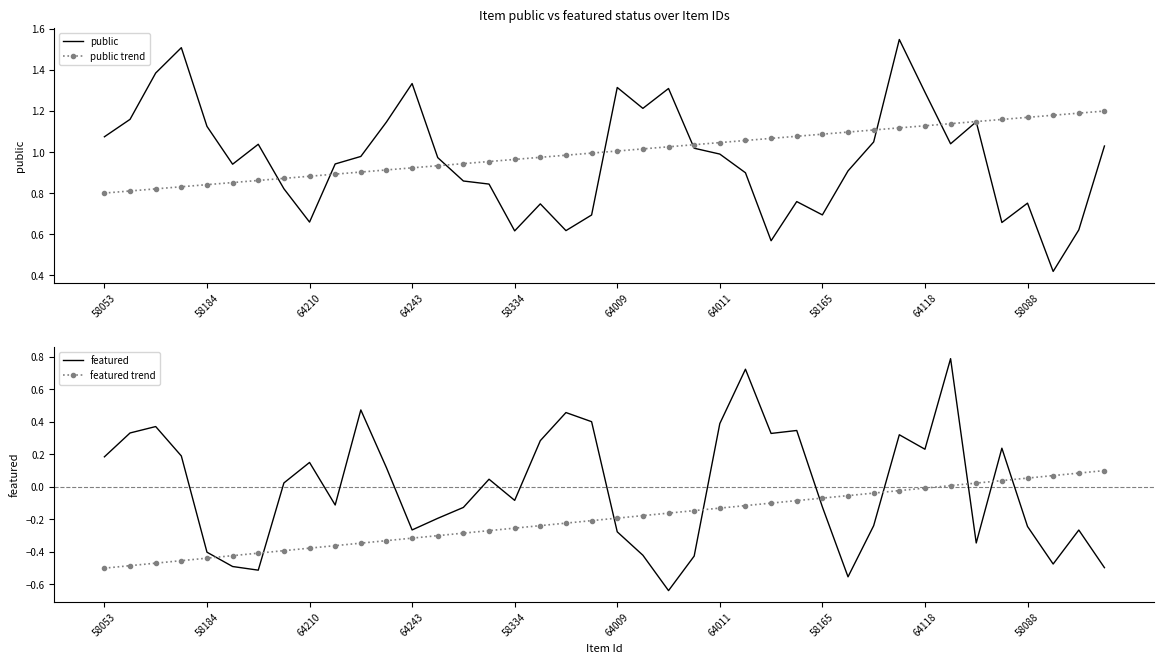

What is the maximum value for featured trend?

0.1